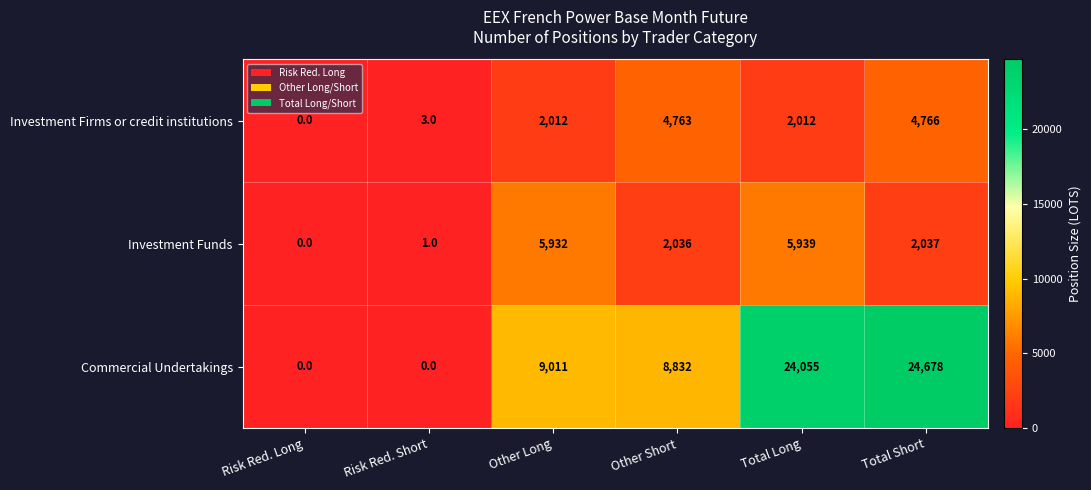

At Total Long, list the series in order from smallest to largest.

Investment Firms or credit institutions, Investment Funds, Commercial Undertakings